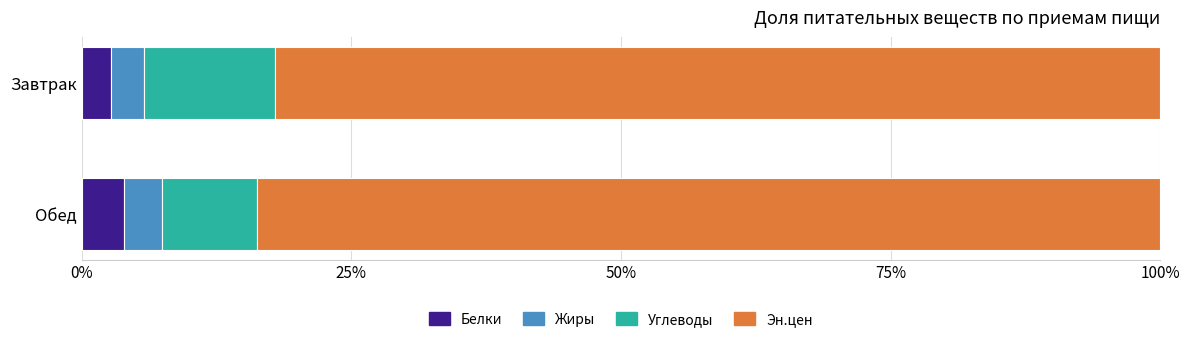

Is it true that Белки equals 2.7 at Завтрак?

True